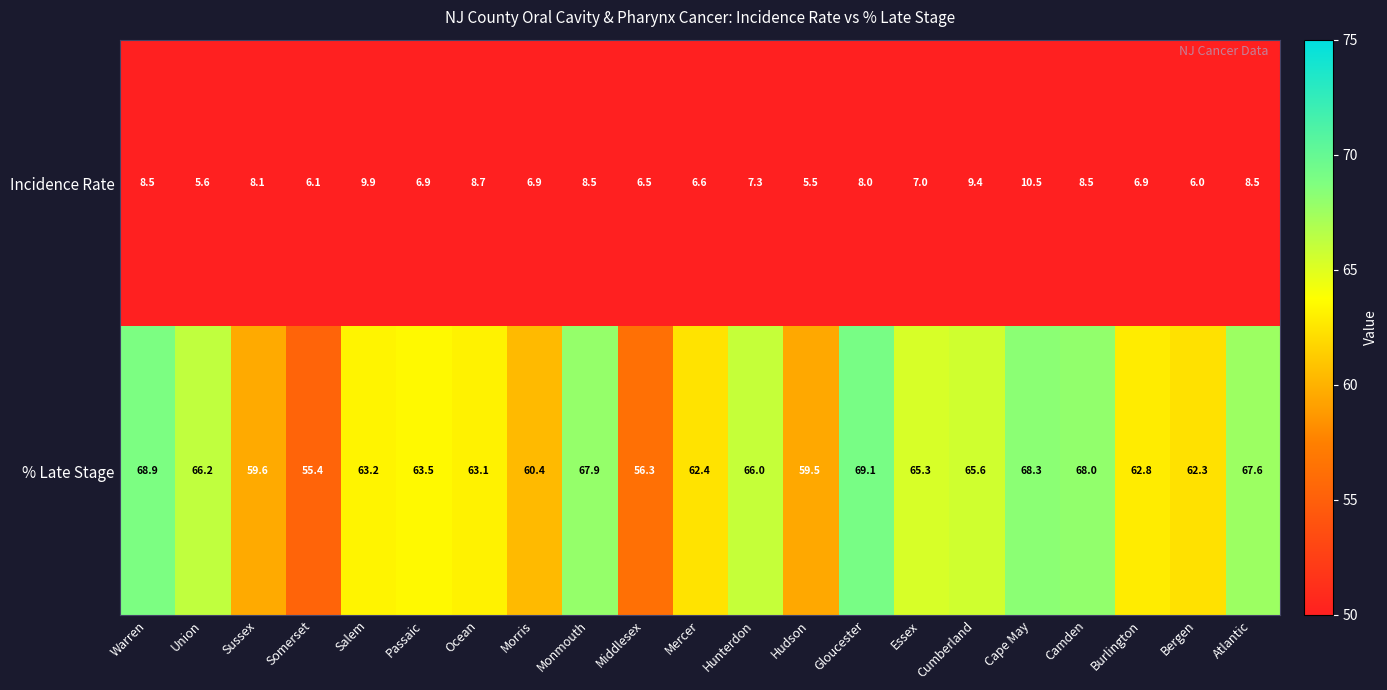

Rank the series at Atlantic from lowest to highest value.

Incidence Rate, % Late Stage